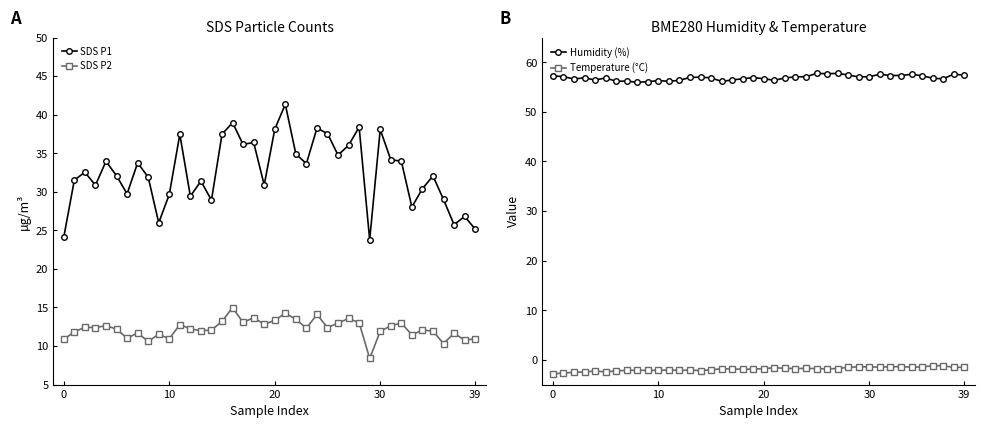

True or false: SDS P2 and SDS P1 intersect in this chart.

False